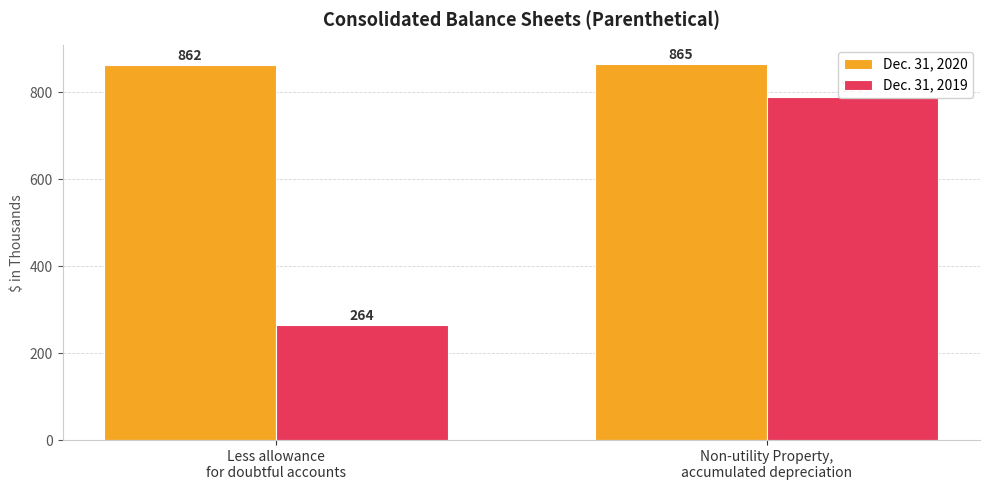

What is the average value of the Dec. 31, 2020 series?

864